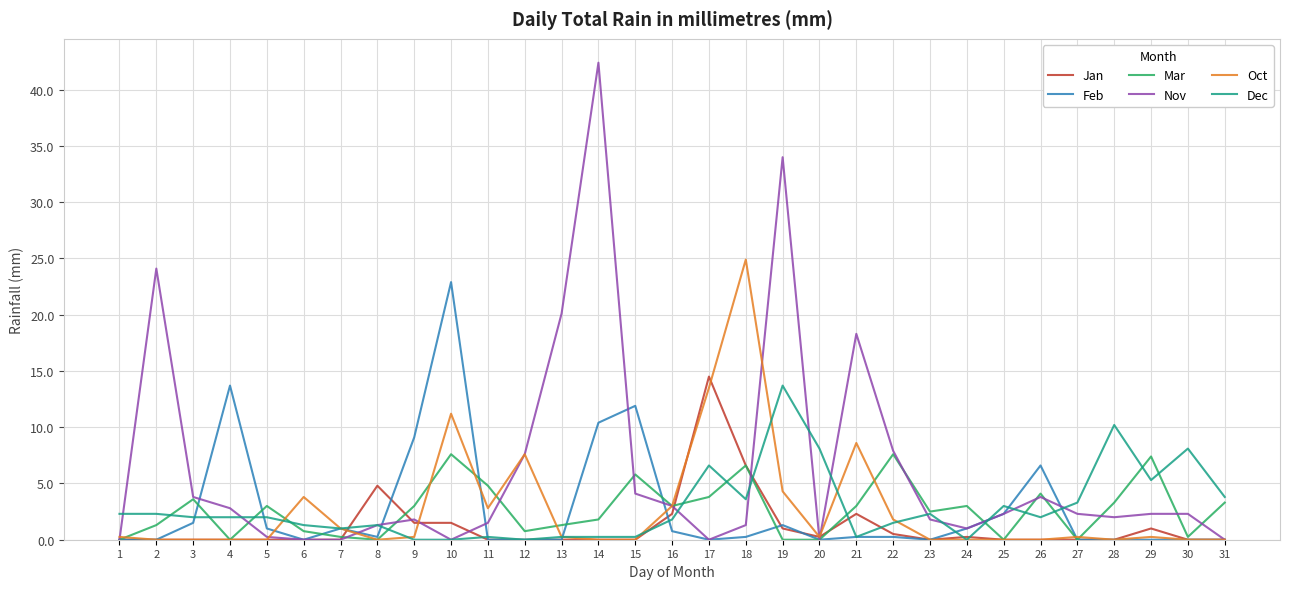

The Nov series shows 1.3 at 18. True or false?

True